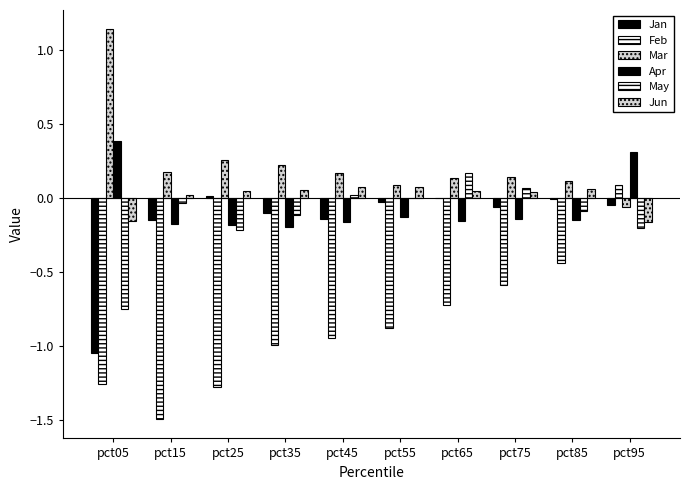

What is the difference between the second highest and minimum values in the Apr series?

0.5